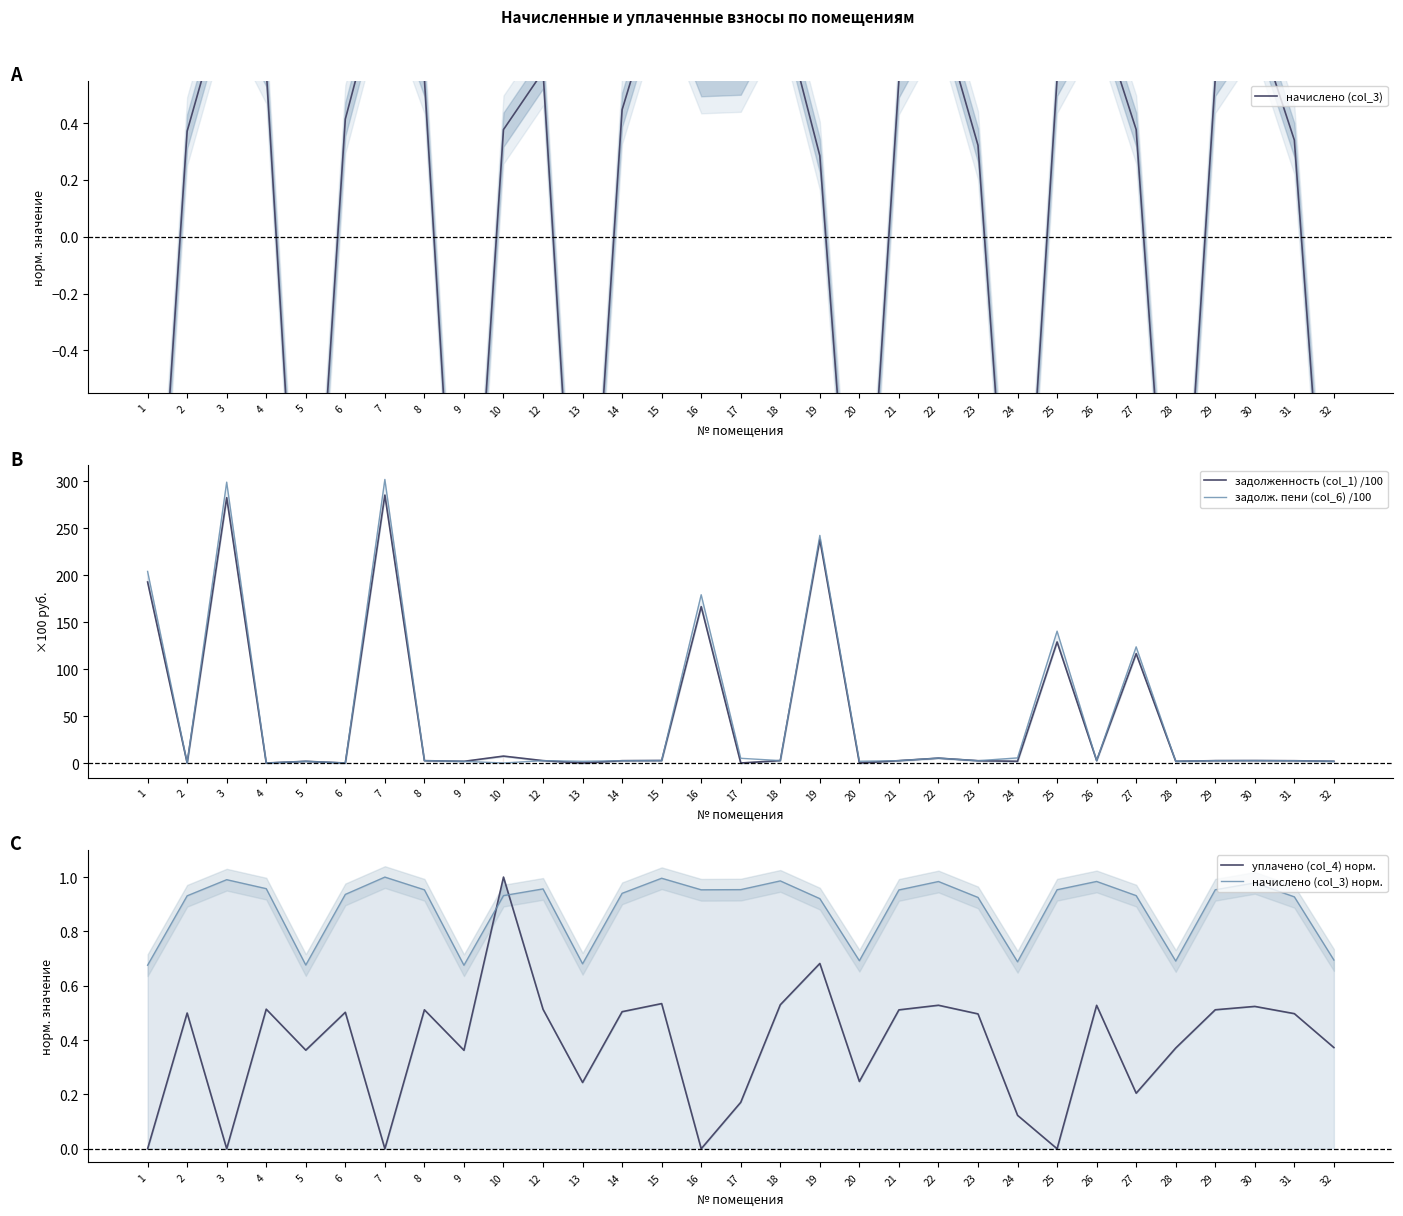

How many times do задолженность (col_1) /100 and начислено (col_3) cross each other?

8